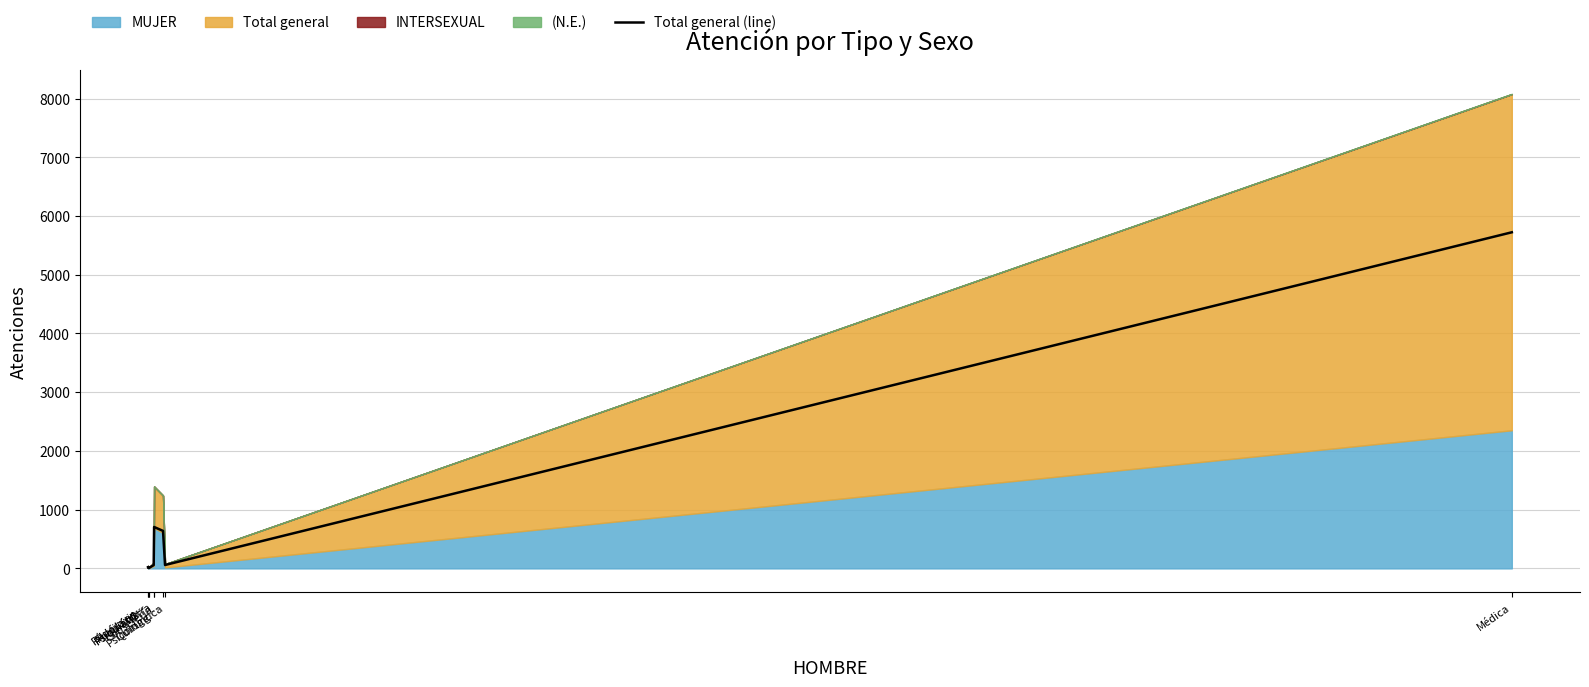

What is the change in value from Otra to Médica?

+5667